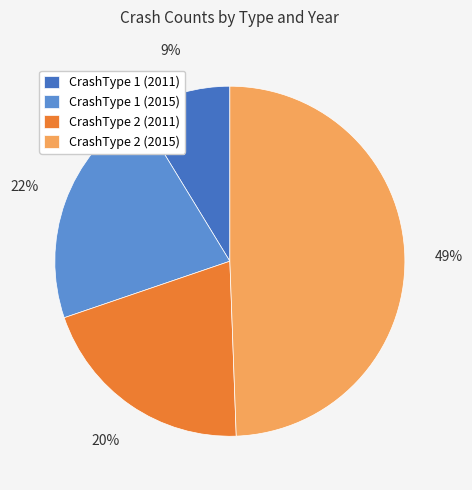

To the nearest percent, what percentage of the pie is CrashType 2 (2011)?

20%